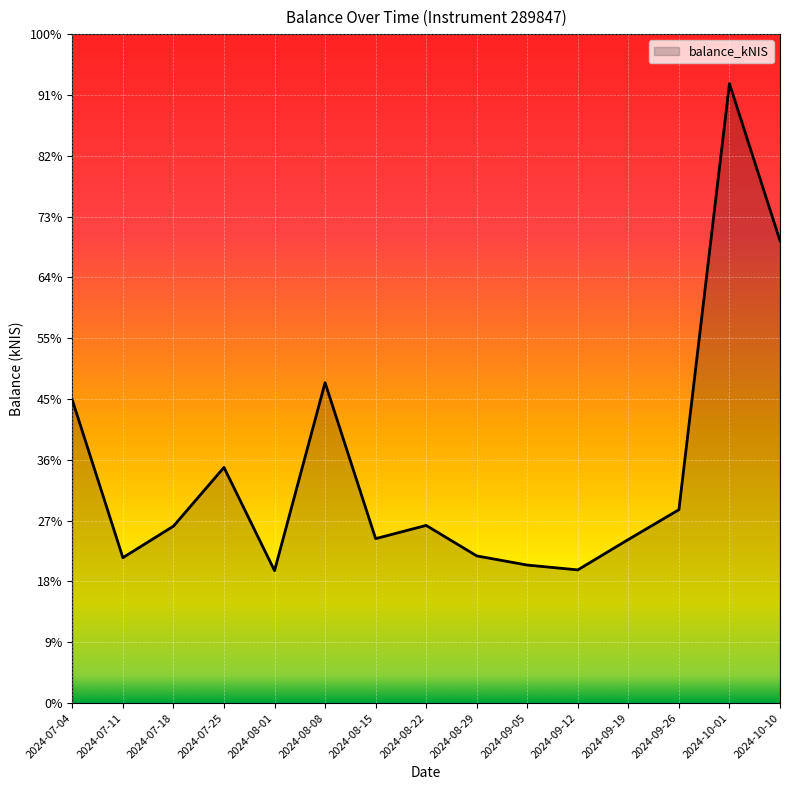

Does the chart display data point markers on the line(s)?

No